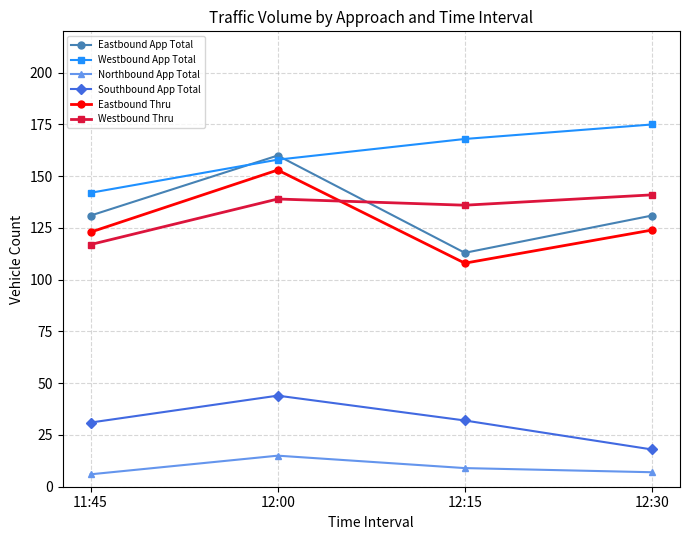

What is the average value of the Southbound App Total series?

31